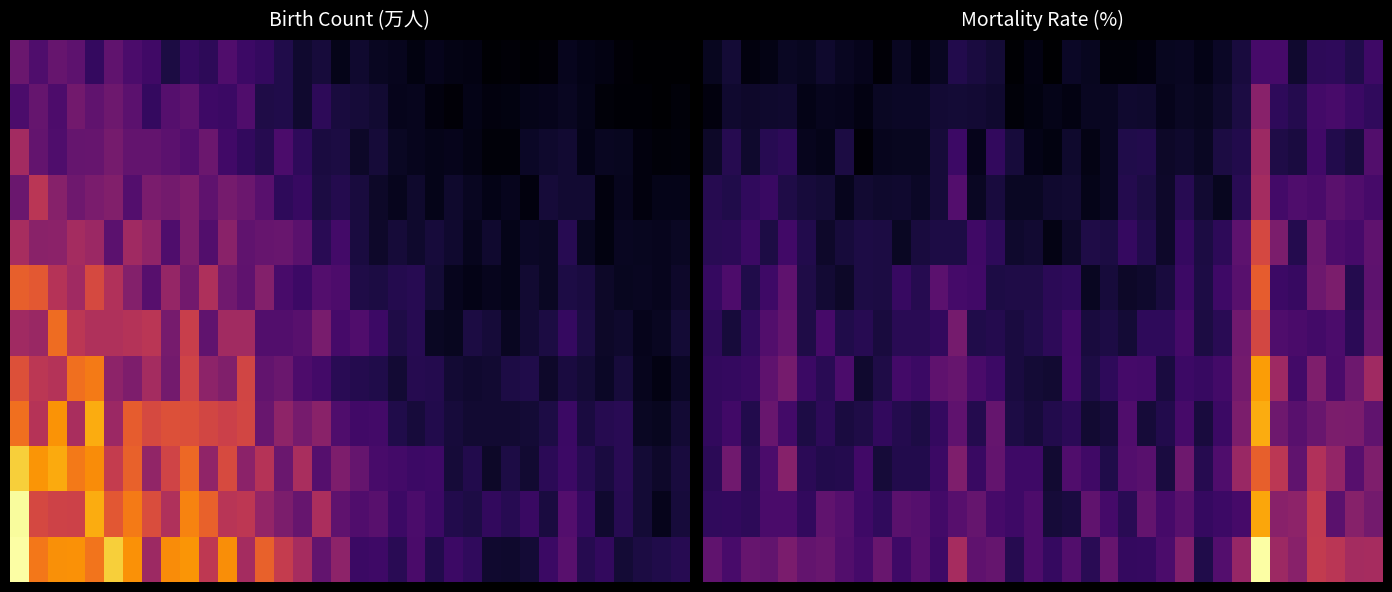

What is the minimum value shown in the chart?

0.6